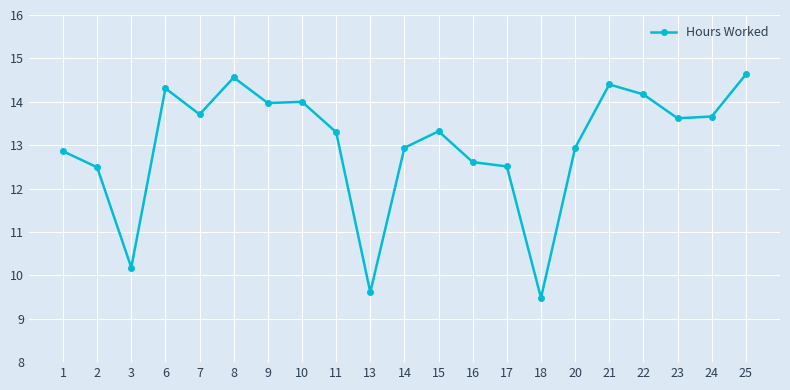

How many data points are less than 13?

9